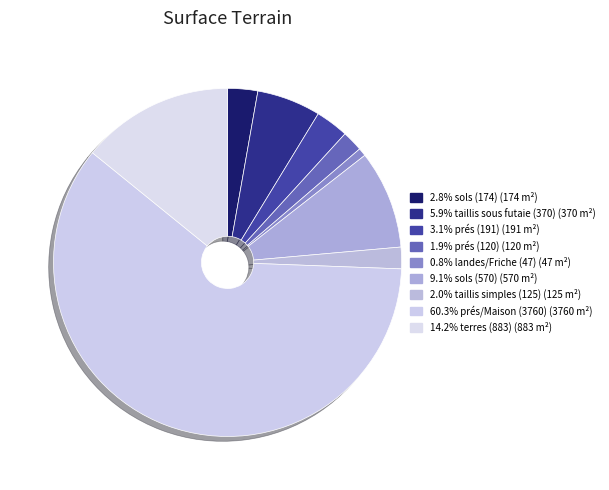

How many segments does this pie chart have?

9